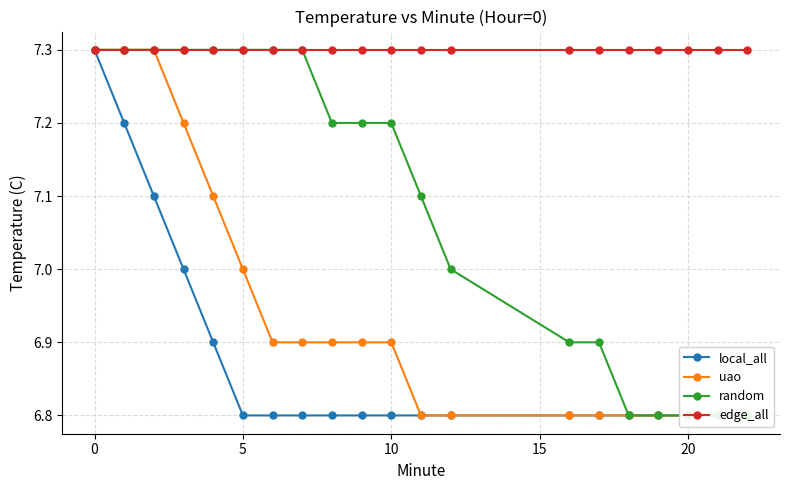

What is the label of the 13th point from the right?

7